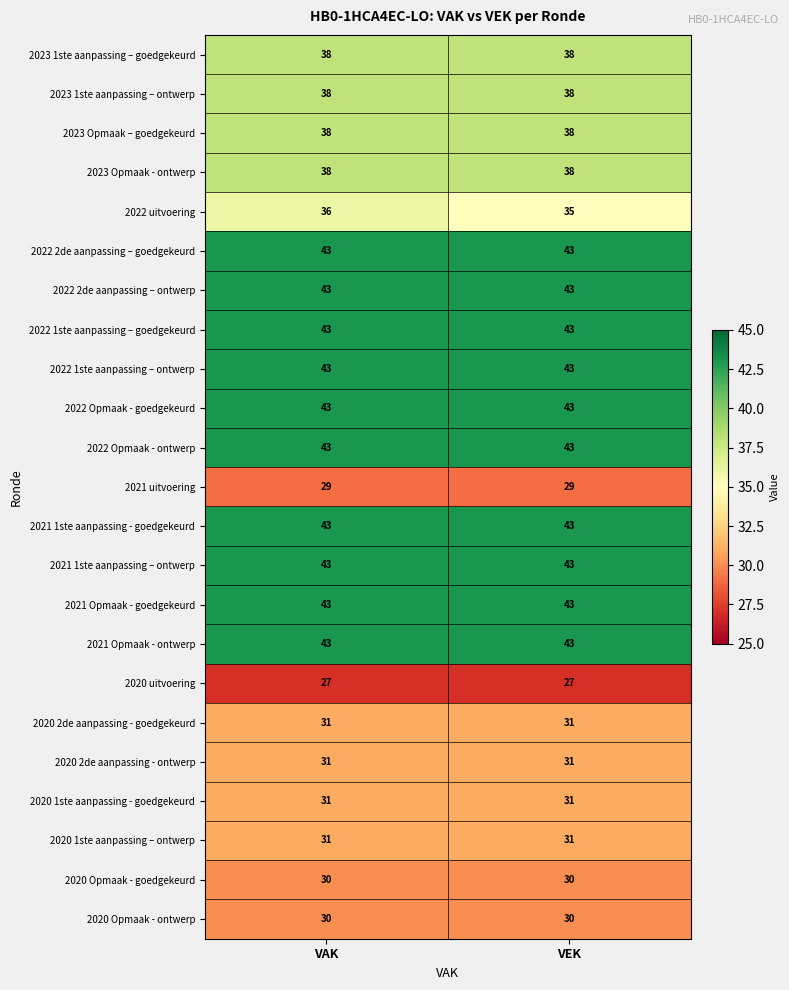

At which category is the sum across all series the highest?

VAK